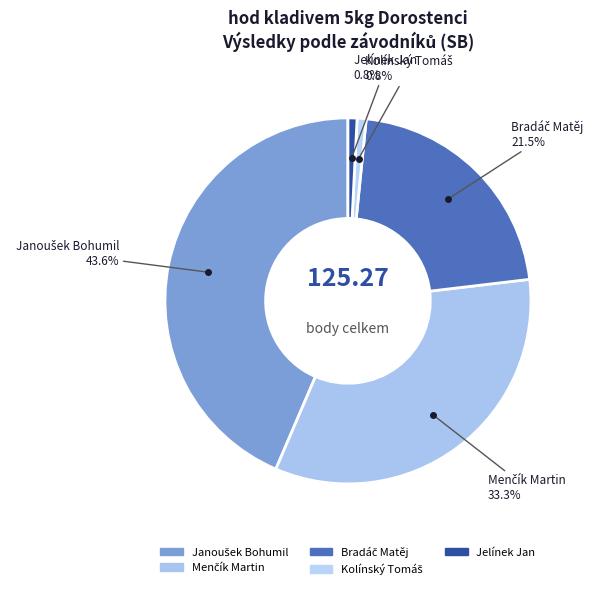

Is it true that Kolínský Tomáš is 11% of the pie?

False